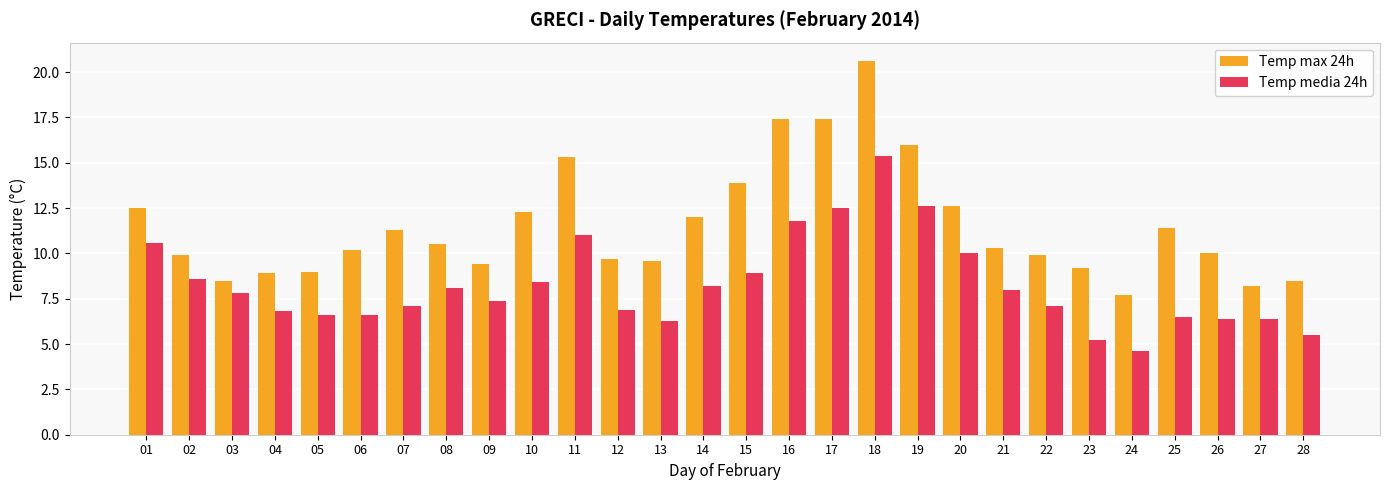

List the series in order of their peak value, highest first.

Temp max 24h, Temp media 24h